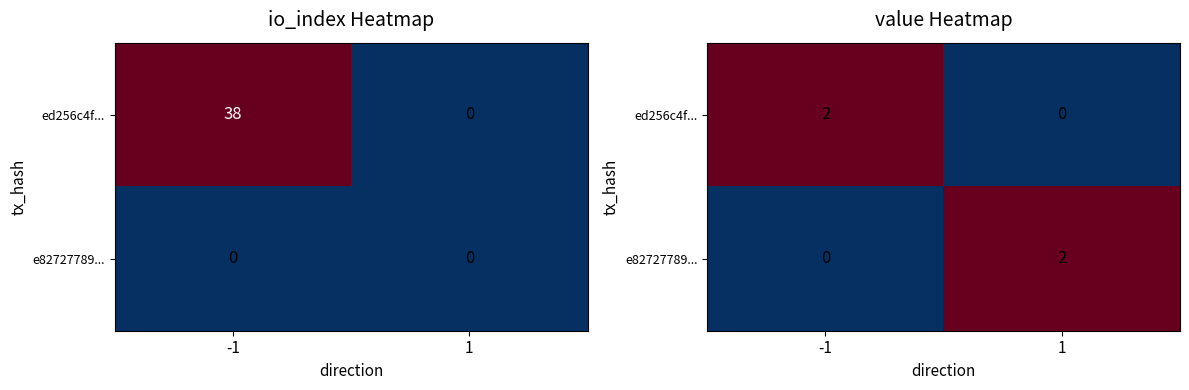

Which series has the largest total across all categories?

ed256c4f...